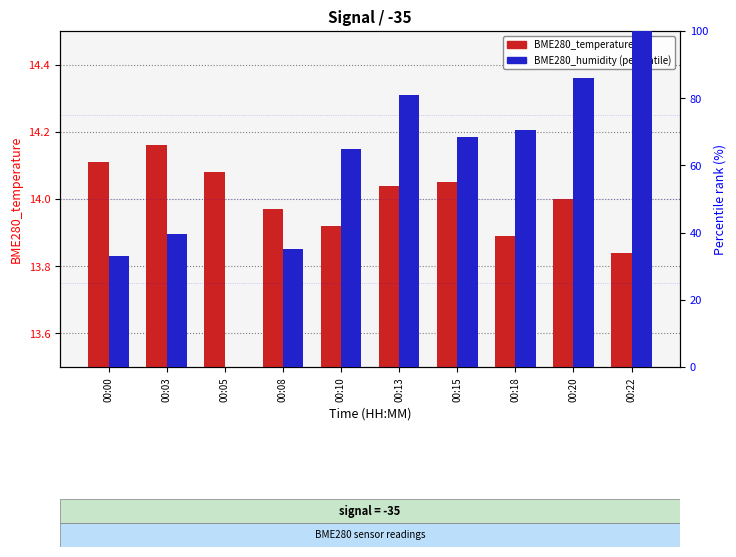

What is the value of the BME280_humidity (percentile) bar at the 4th from the left?

35.2